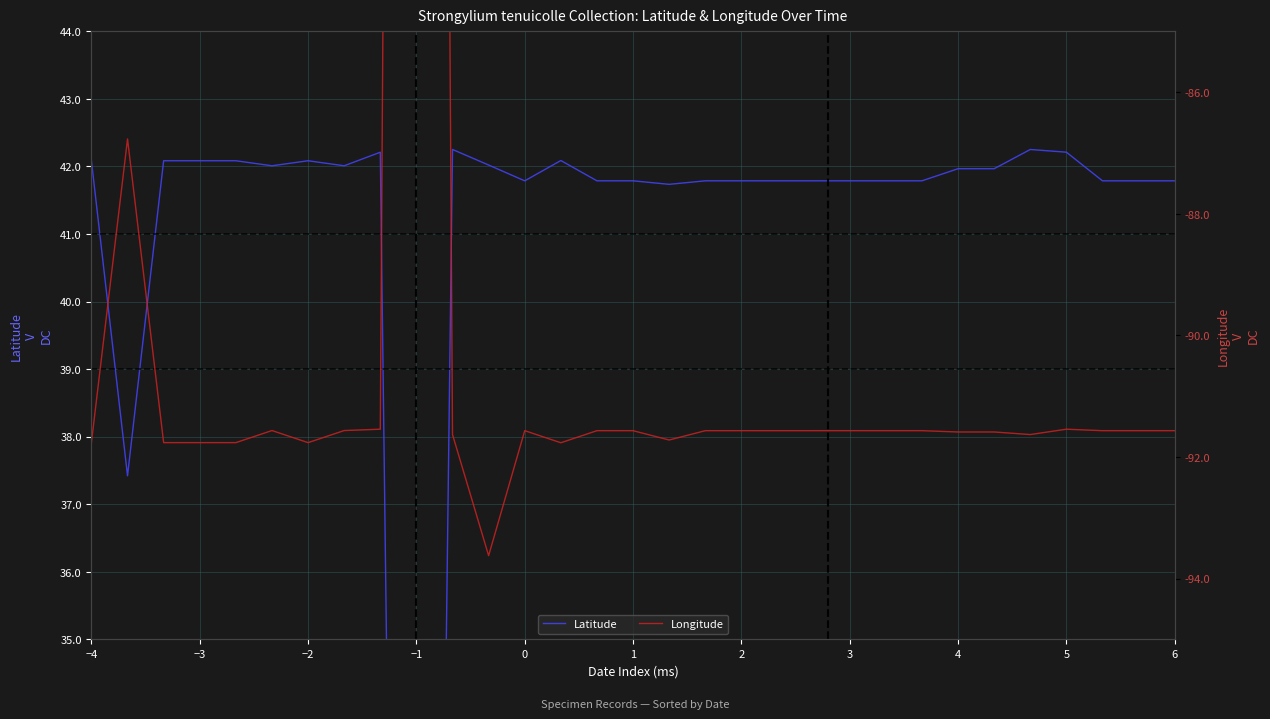

True or false: Latitude and Longitude intersect in this chart.

False